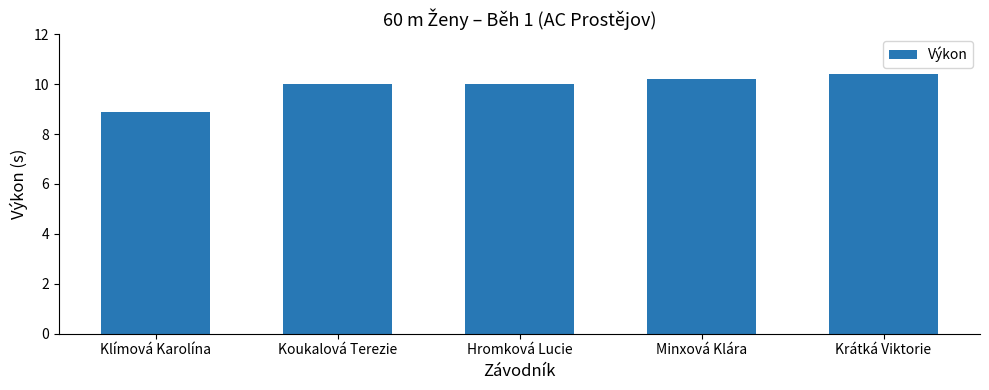

What is the difference between the values at Koukalová Terezie and Krátká Viktorie?

0.4